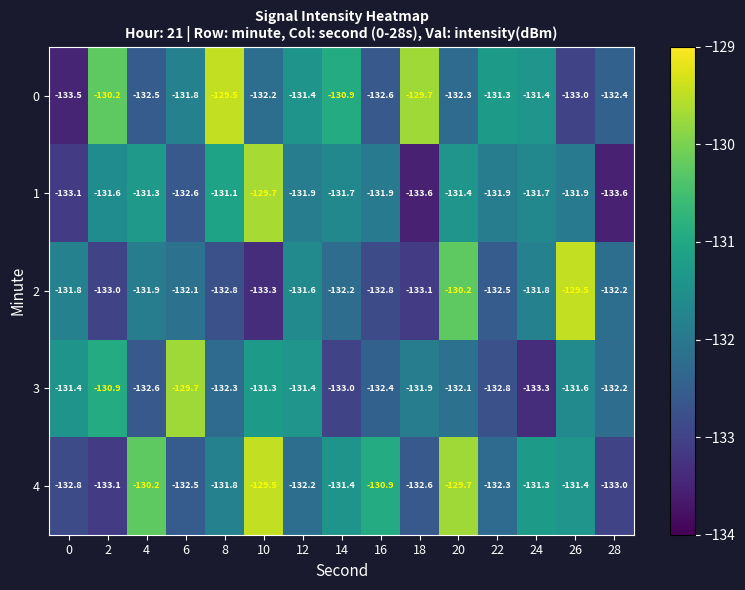

Between 14 and 16, which series saw the biggest shift?

0